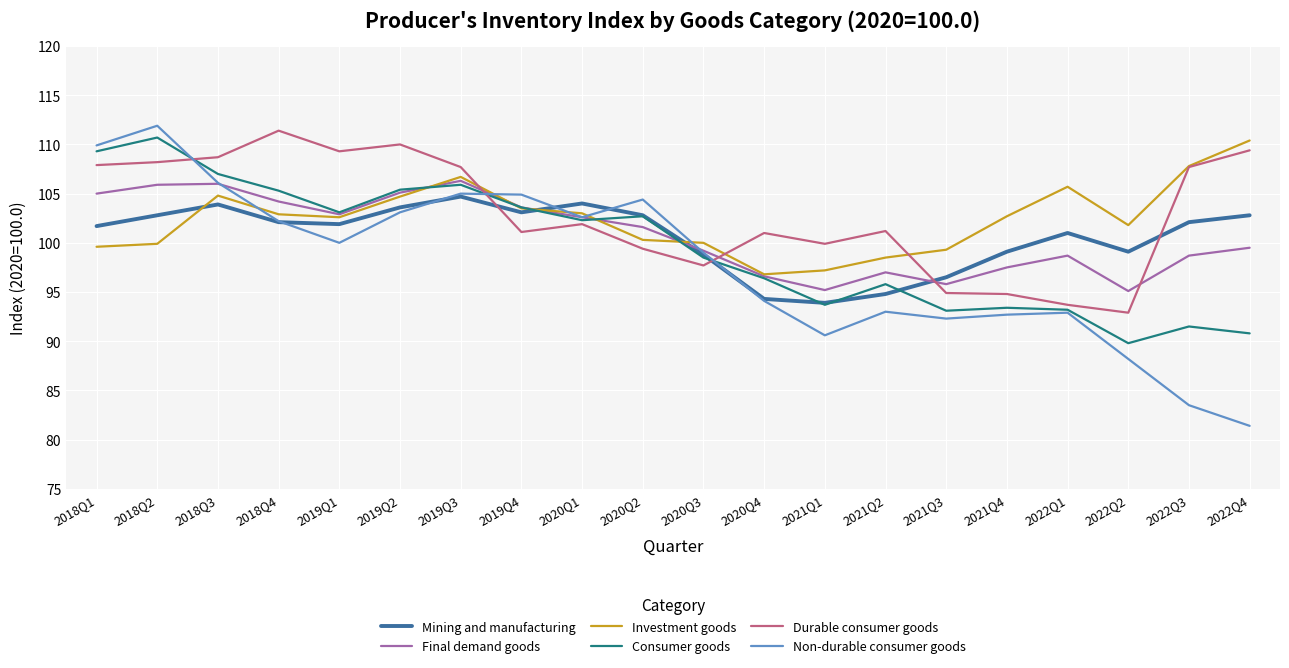

What is the difference between the Non-durable consumer goods values at 2022Q3 and 2020Q1?

19.1